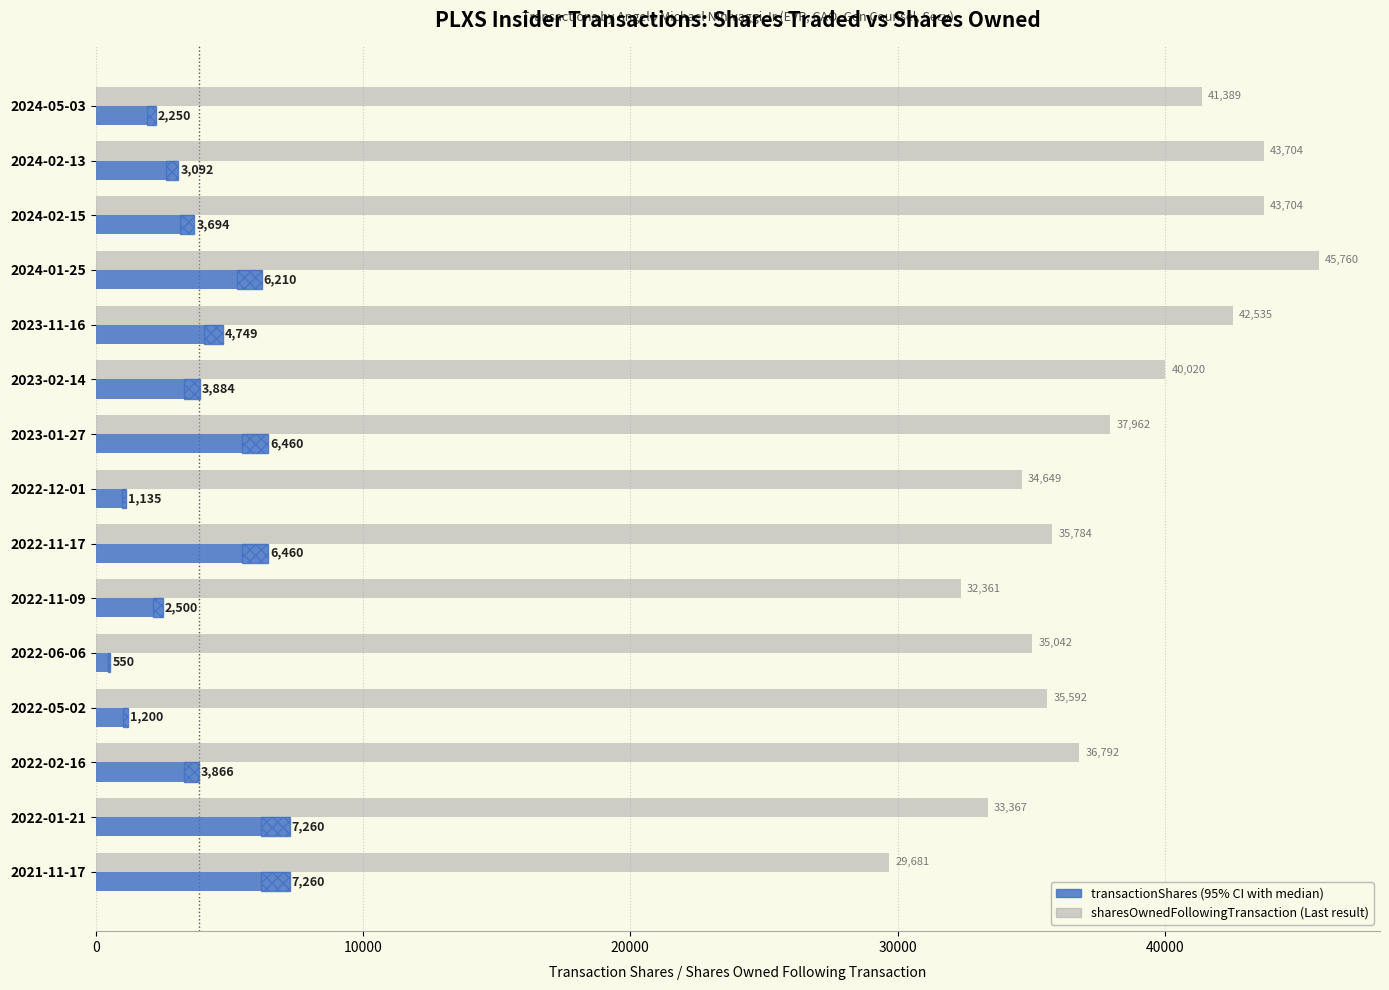

True or false: sharesOwnedFollowingTransaction has a value of 64051 at 2022-05-02.

False